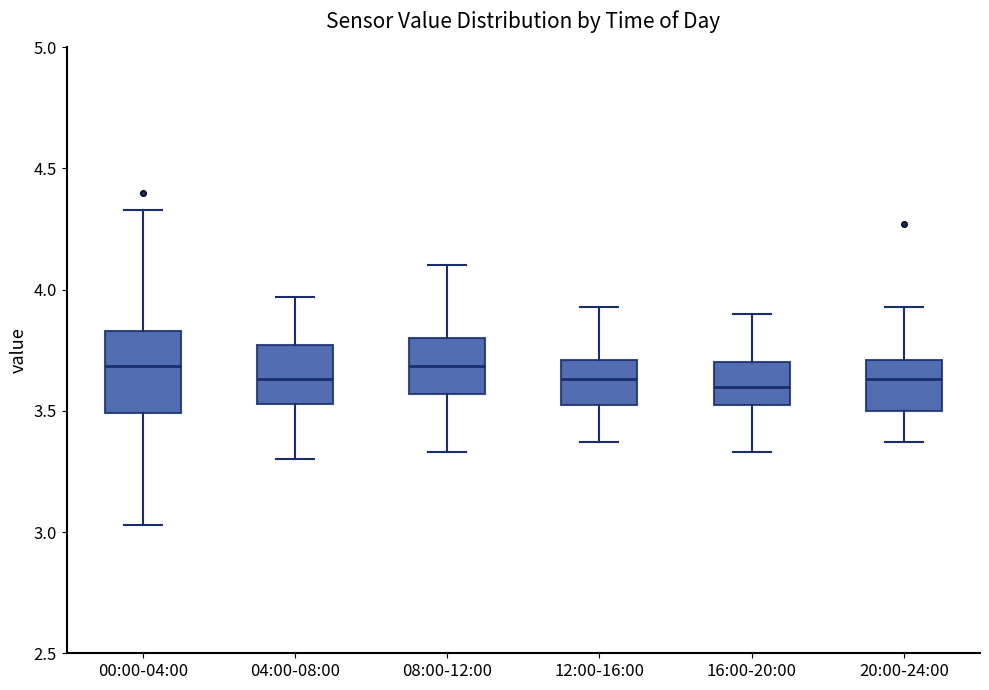

Reading left to right, transcribe this box plot: for each box, give where its median line is, the range the box spans, and where its two whiskers end, as read against the y-axis. The values are not printed on the chart, so give them approximately, as read against the axis.

00:00-04:00: median 3.70, box 3.50 to 3.85, whiskers 3.05 to 4.35
04:00-08:00: median 3.65, box 3.55 to 3.75, whiskers 3.30 to 3.95
08:00-12:00: median 3.70, box 3.55 to 3.80, whiskers 3.35 to 4.10
12:00-16:00: median 3.65, box 3.50 to 3.70, whiskers 3.35 to 3.95
16:00-20:00: median 3.60, box 3.50 to 3.70, whiskers 3.35 to 3.90
20:00-24:00: median 3.65, box 3.50 to 3.70, whiskers 3.35 to 3.95